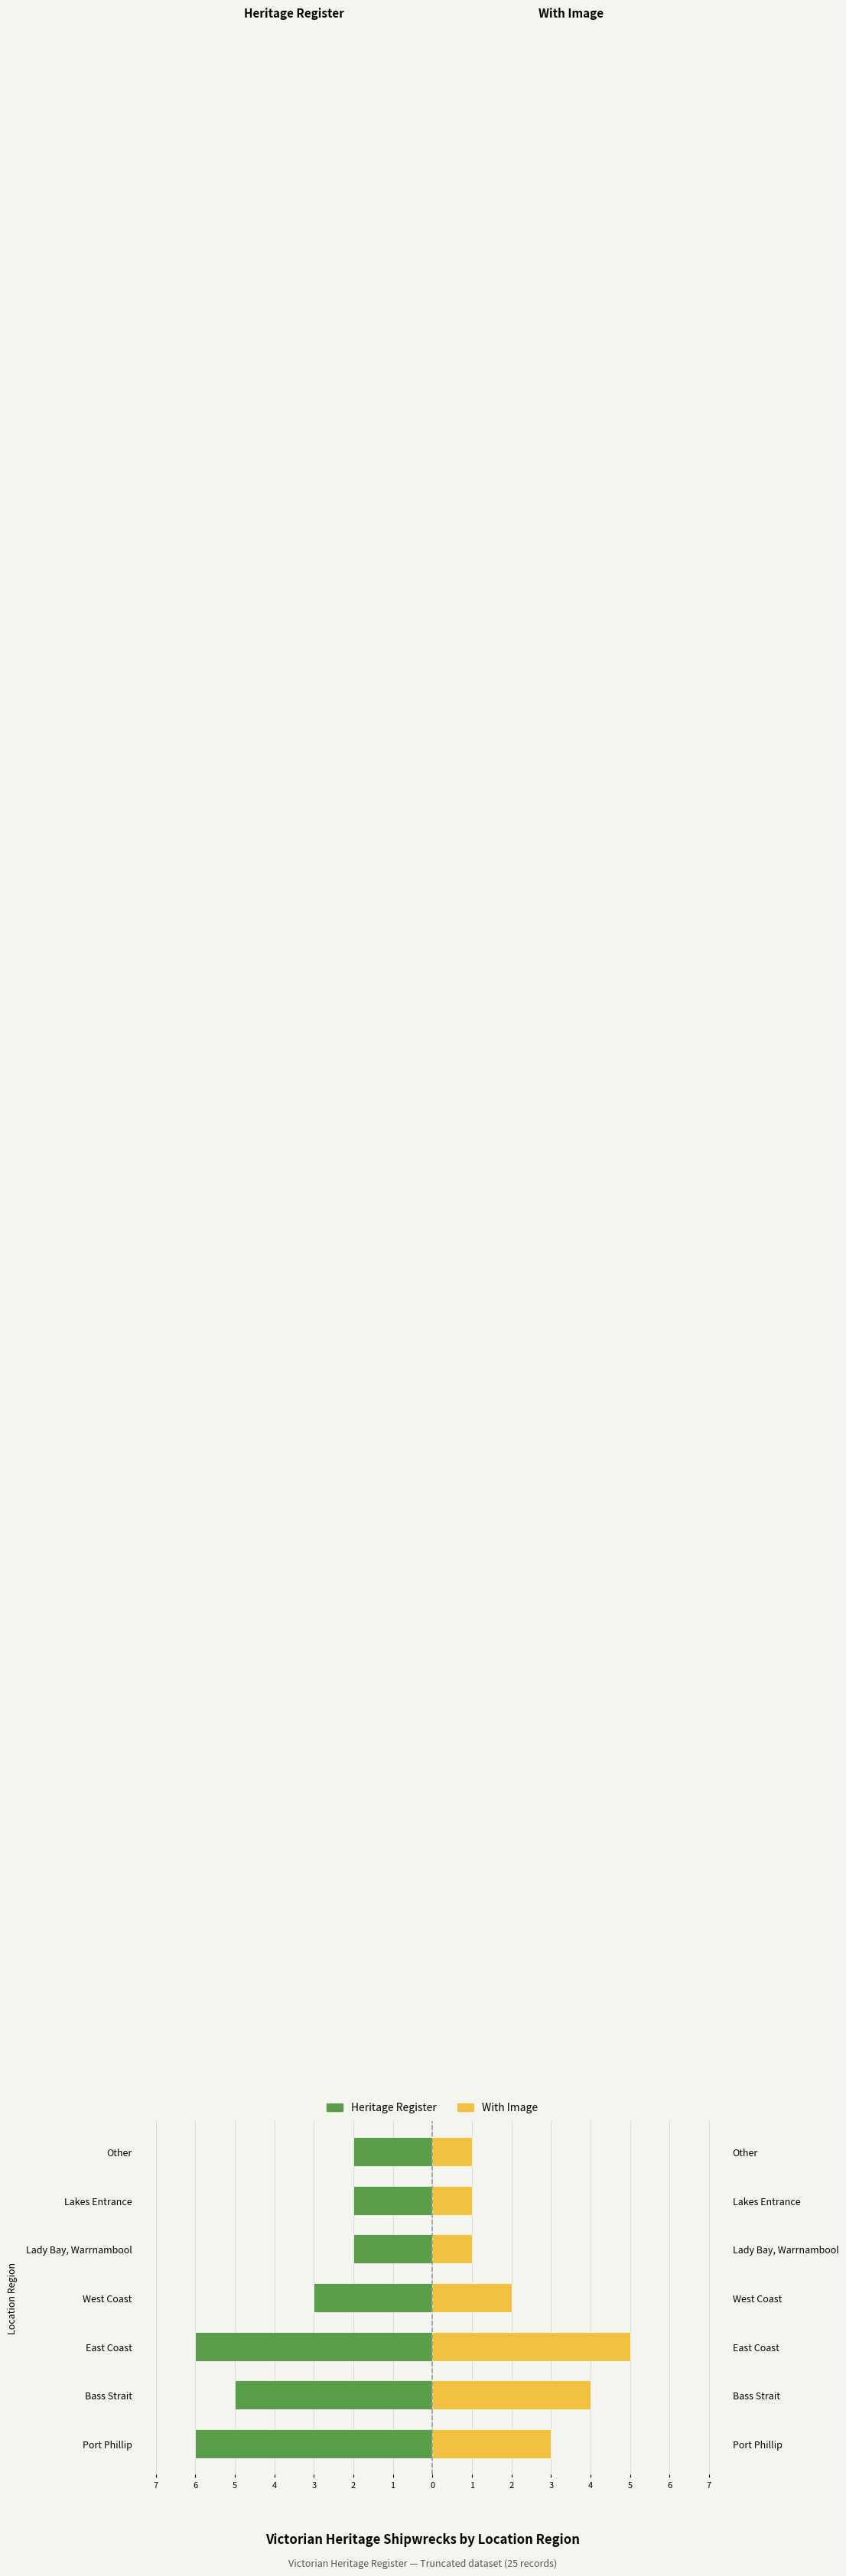

Does the chart contain stacked bars?

No